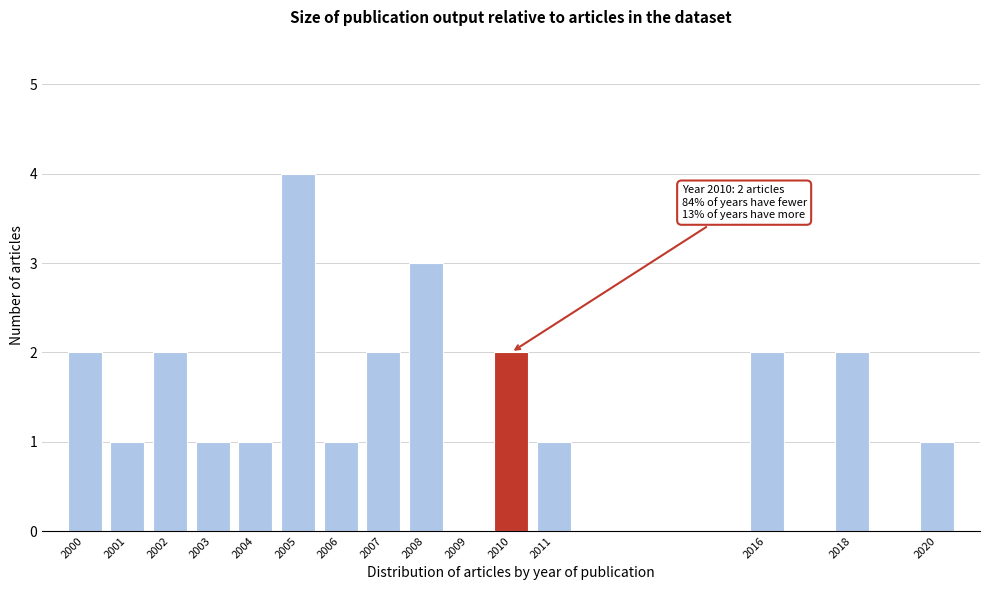

Reading left to right, what are all the values shown in this chart?

2000=2	2001=1	2002=2	2003=1	2004=1	2005=4	2006=1	2007=2	2008=3	2009=0	2010=2	2011=1	2016=2	2018=2	2020=1